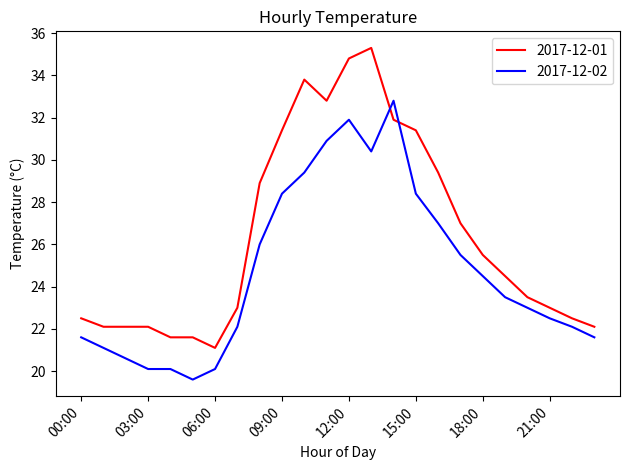

Which series has the largest total across all categories?

2017-12-01